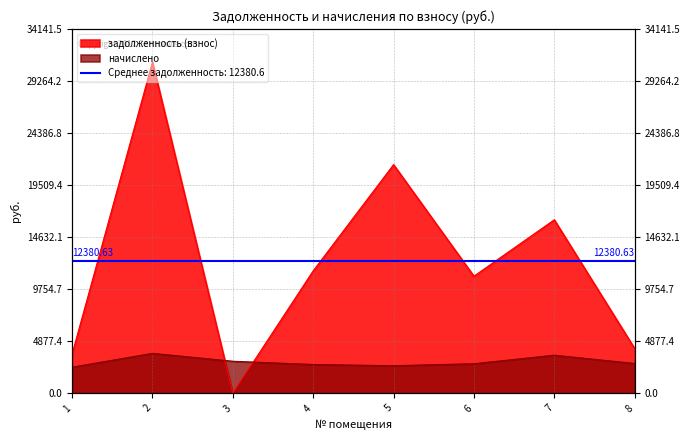

Does the chart display data point markers on the line(s)?

No